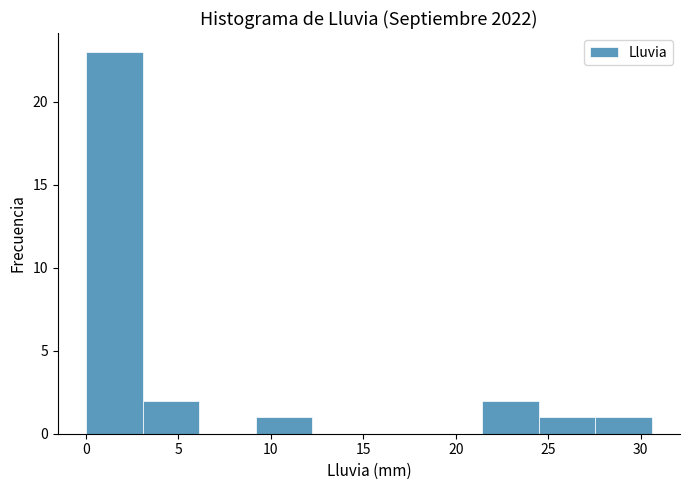

Reading left to right, transcribe this chart: for each bar, give the range it covers on the x-axis and its height. Neither the bar edges nor the heights are printed on the chart, so give them approximately, as read against the axes.

0.0 to 3.0: 23
3.0 to 6.0: 2
6.0 to 9.0: 0
9.0 to 12.0: 1
12.0 to 15.5: 0
15.5 to 18.5: 0
18.5 to 21.5: 0
21.5 to 24.5: 2
24.5 to 27.5: 1
27.5 to 30.5: 1